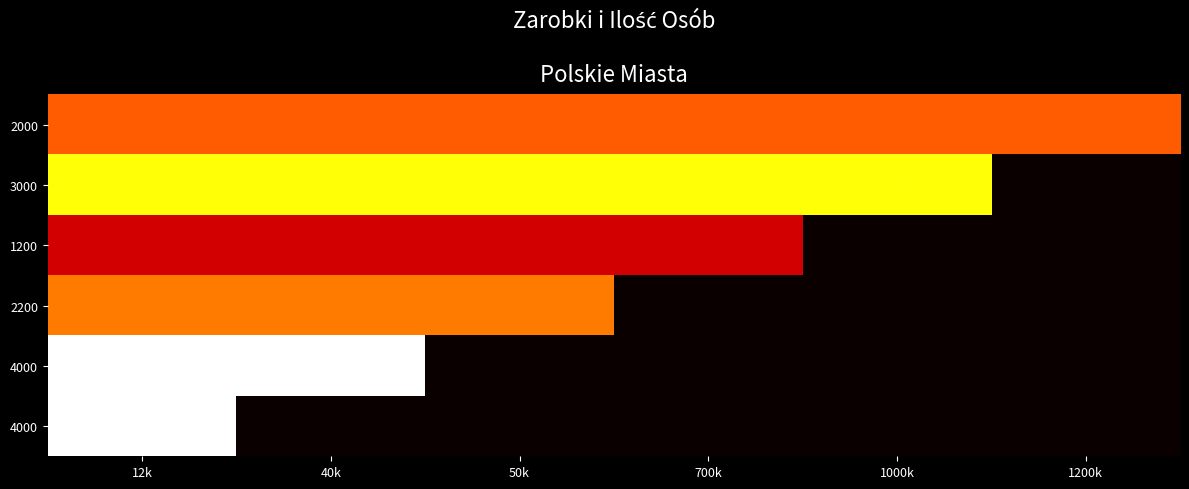

At which category does the chart reach its peak across all series?

12k